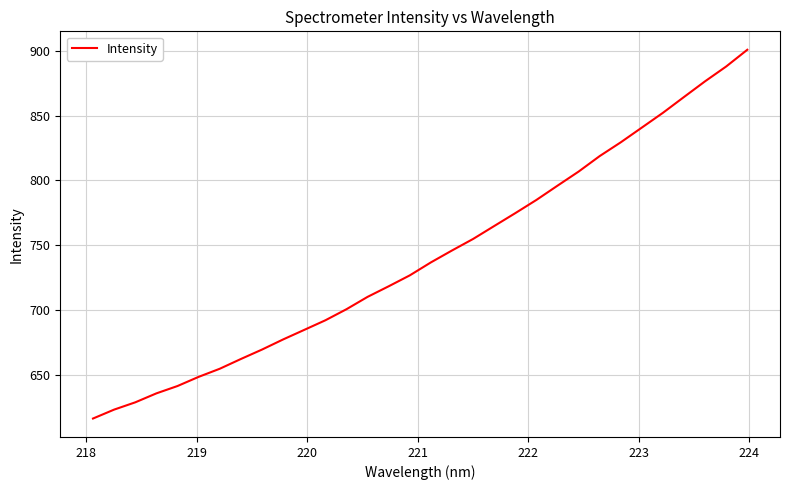

What is the difference between the maximum and minimum values?

284.7